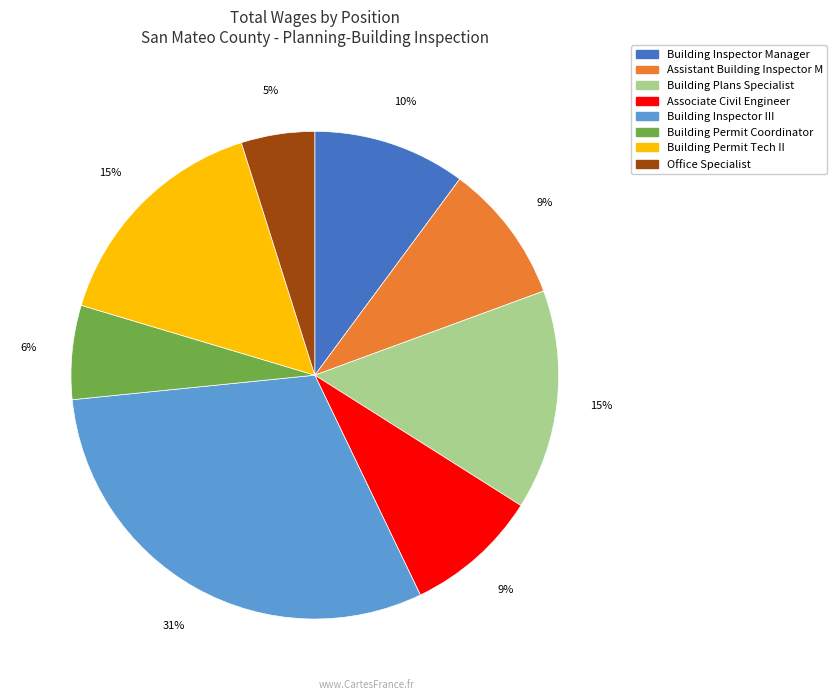

Which slice is the largest?

Building Inspector III